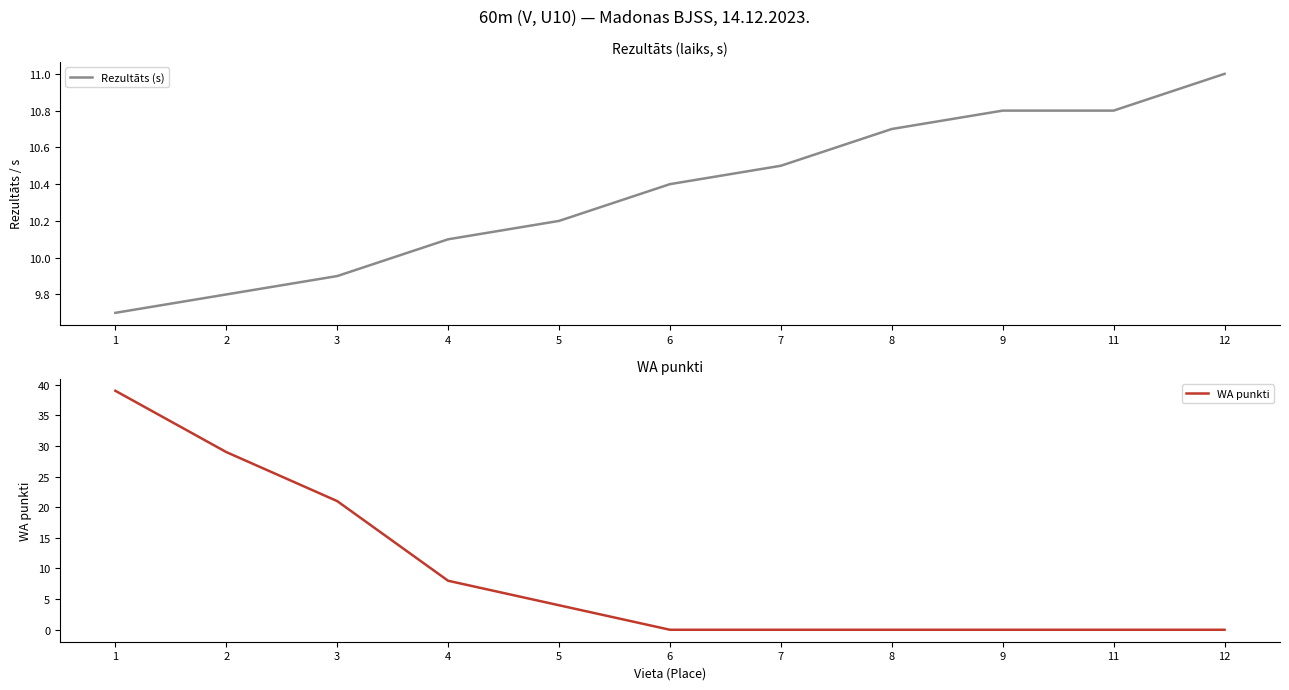

How many data points in WA punkti are above 0?

5